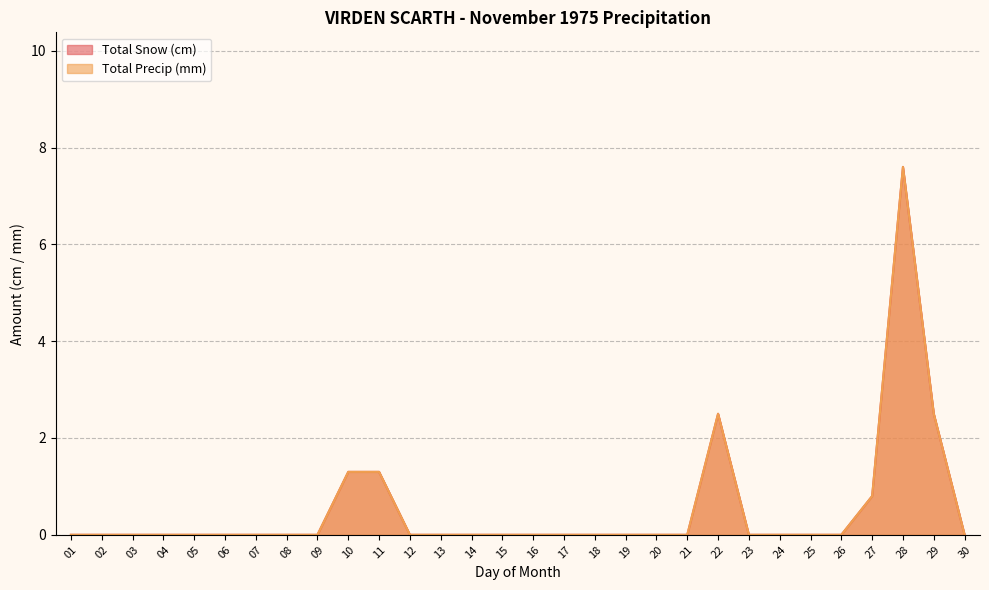

The value of Total Snow (cm) at 20 is 0.0. True or false?

True